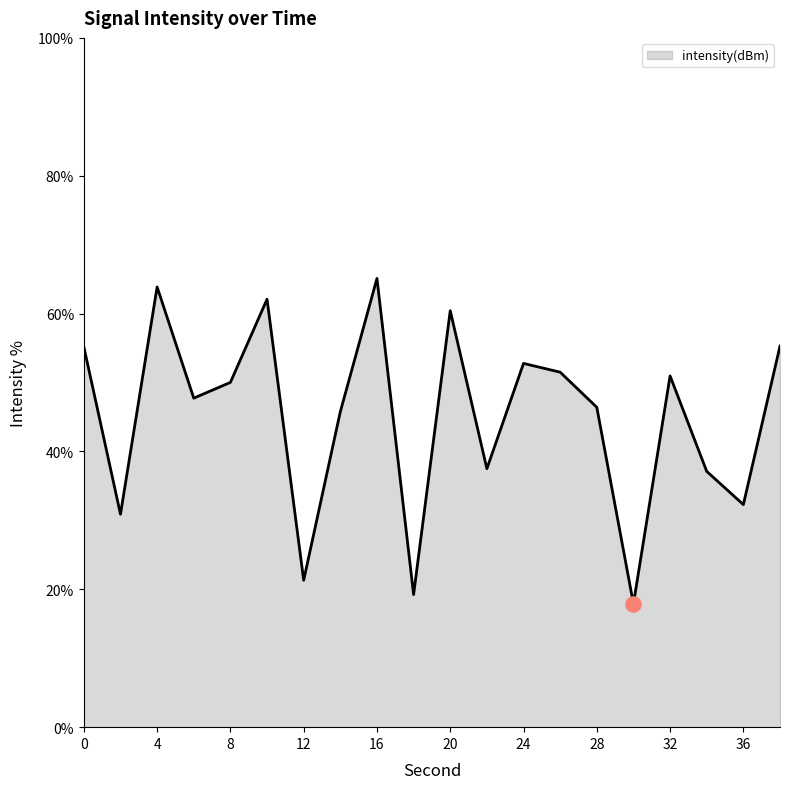

What is the greatest value displayed?

65.1